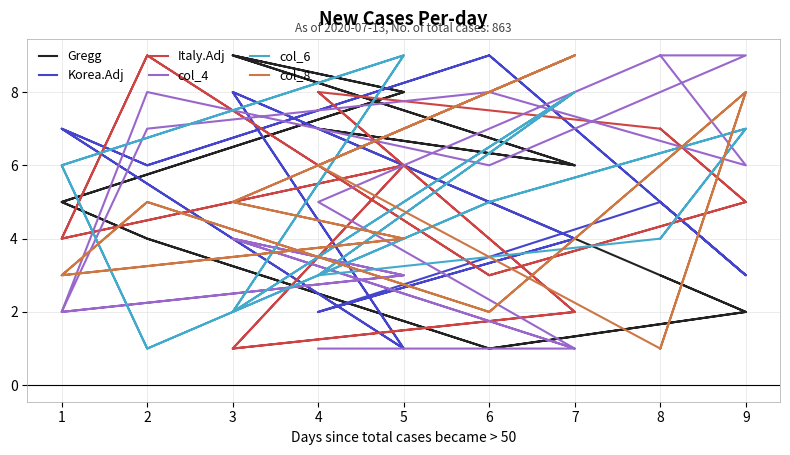

At which category does the chart reach its peak across all series?

3